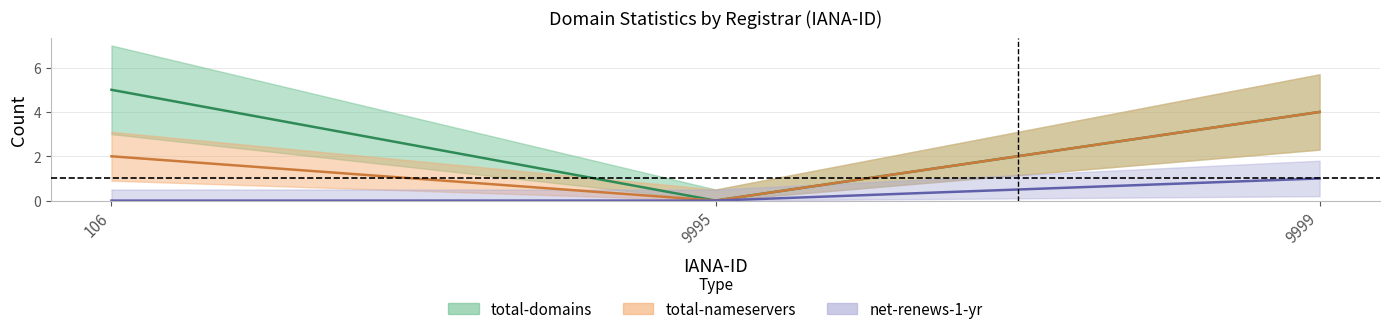

Which has a higher value, 9999 or 106?

106